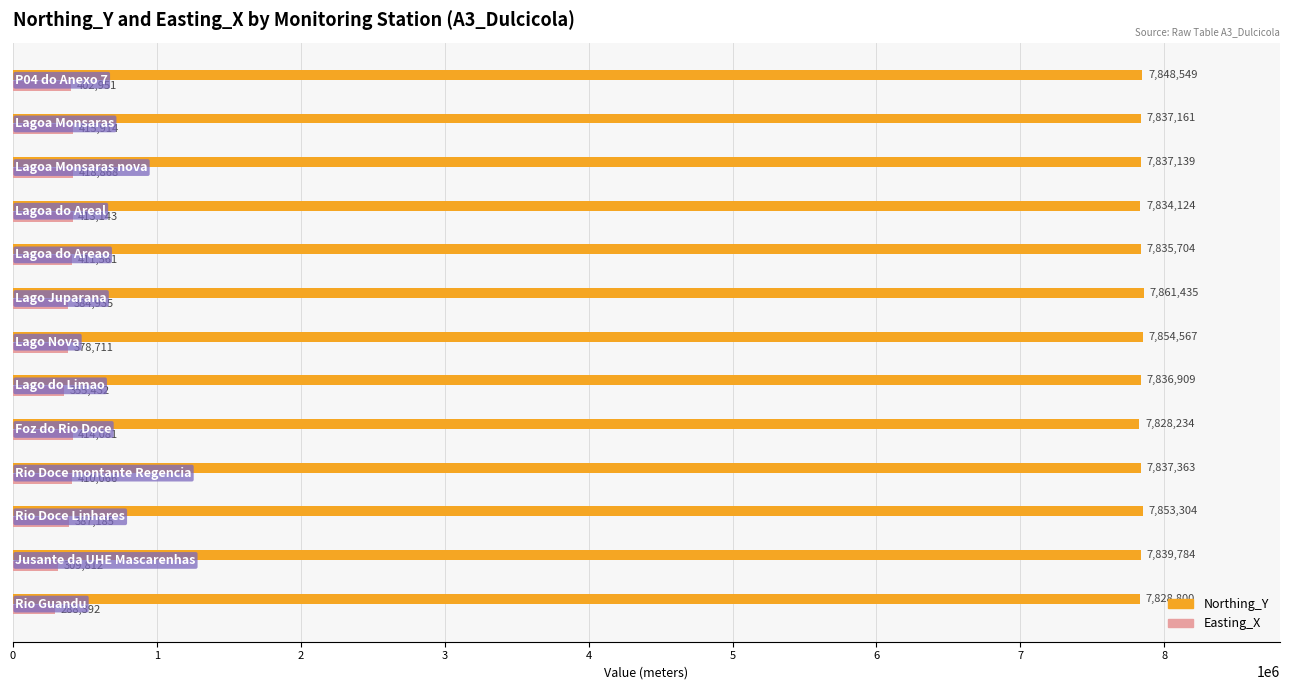

Rank the series by their maximum value, from lowest to highest.

Easting_X, Northing_Y